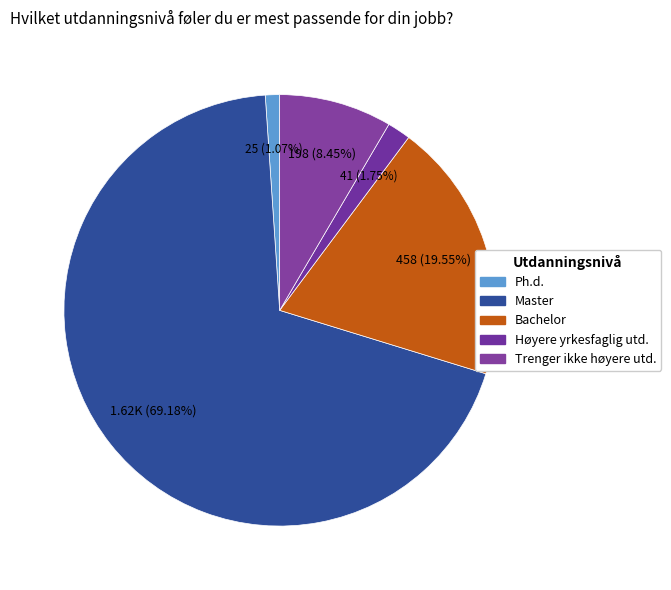

How many slices are in this pie chart?

5